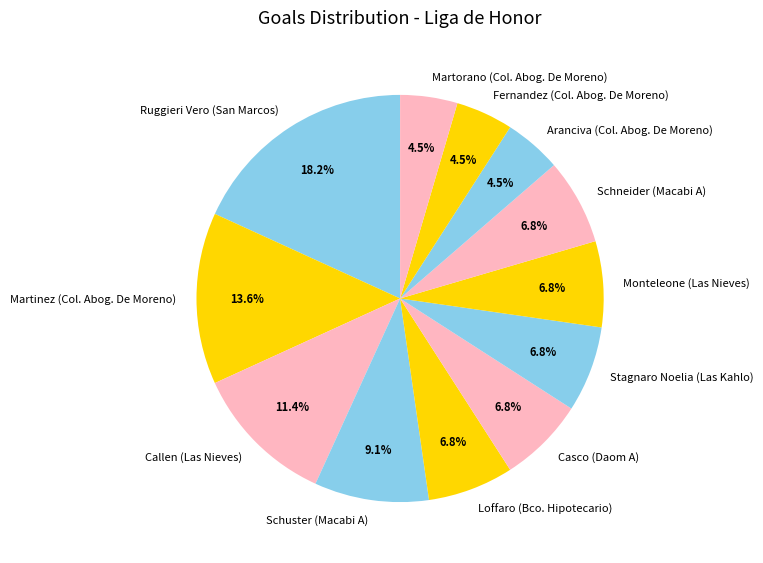

Count the number of slices in the pie.

12